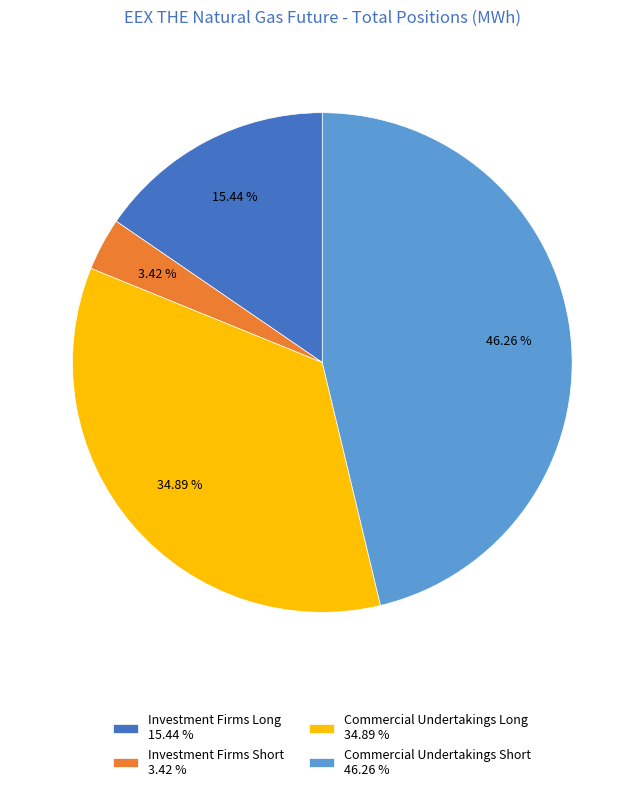

Count the number of slices in the pie.

4